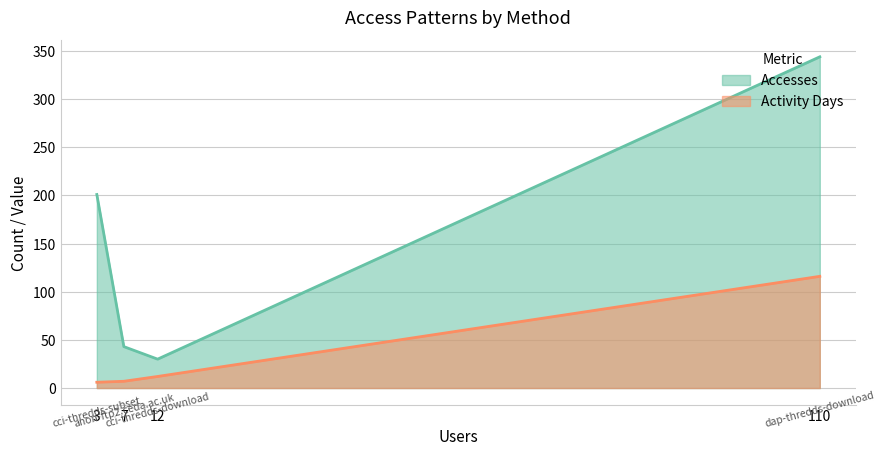

Rank the series by their maximum value, from highest to lowest.

Accesses, Activity Days